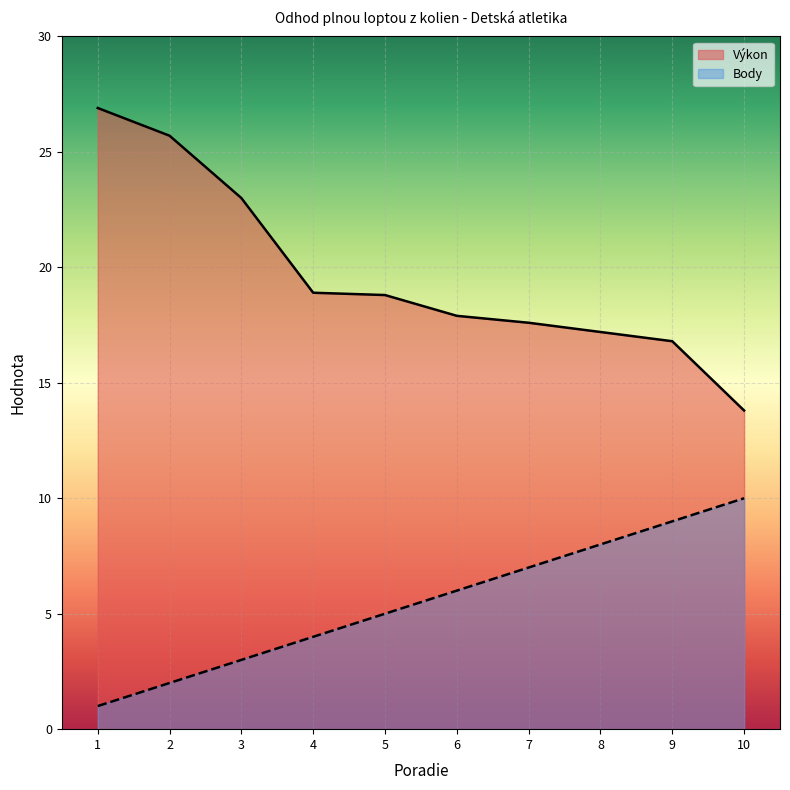

What is the difference between the maximum and minimum values in the Výkon series?

13.1